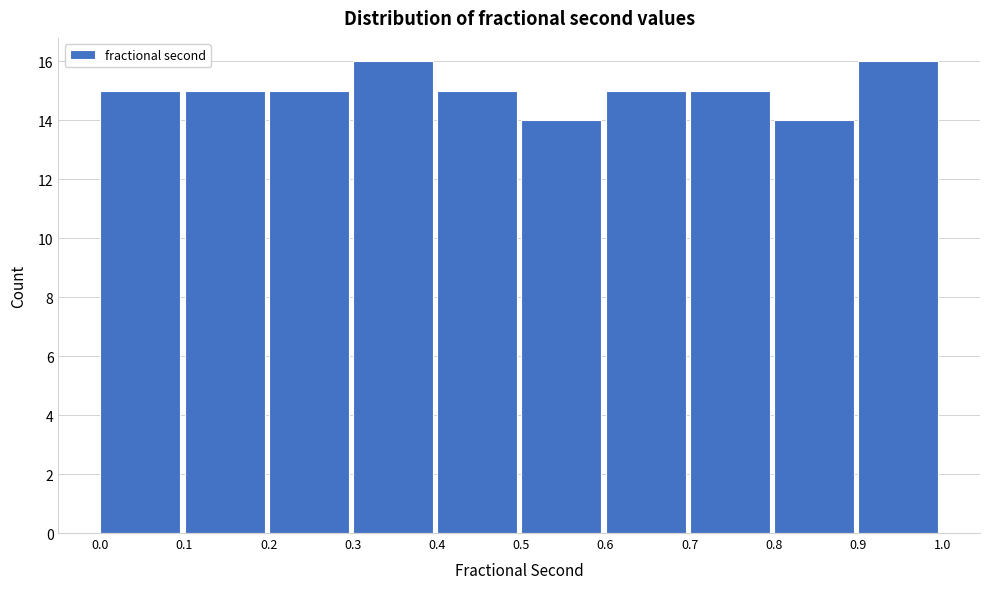

What is the height of the bar covering 0.7 to 0.8 on the x-axis? The values are not printed on the chart, so give them approximately, as read against the axis.

15